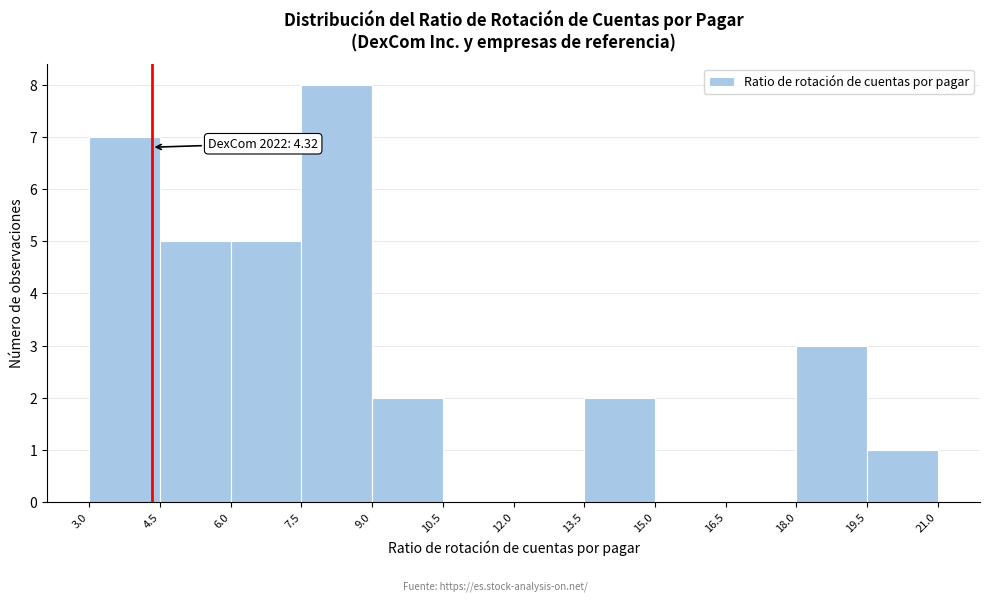

Which range on the x-axis has the tallest bar?

7.5 to 9.0